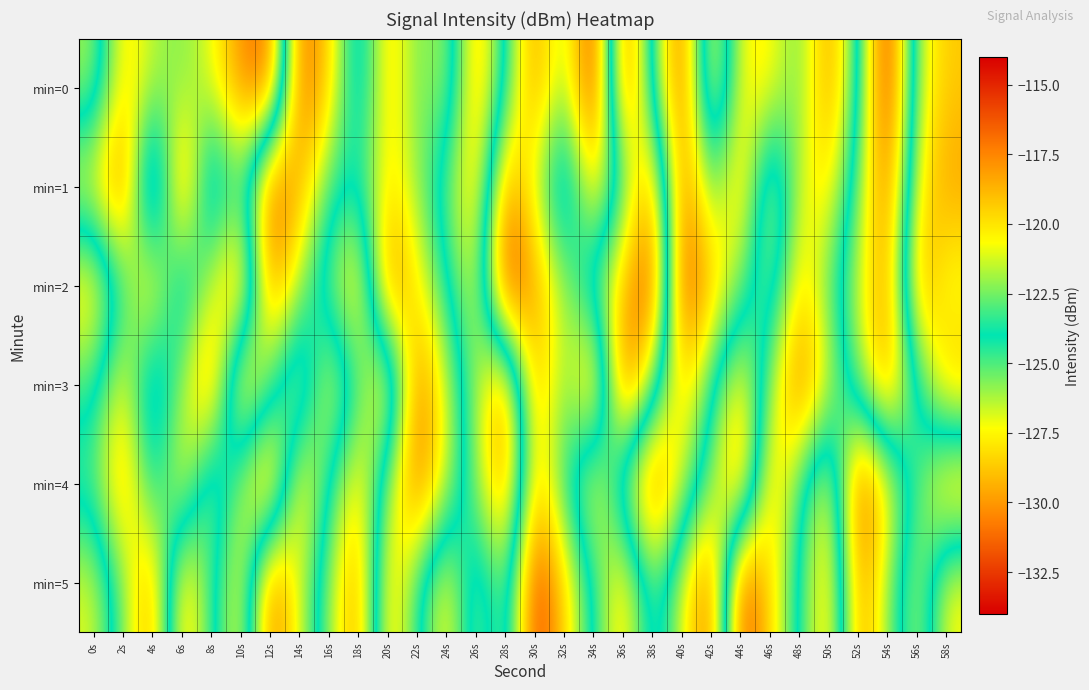

Reading left to right, what are all the values shown in this chart?

min=0: 0s=-121.8	2s=-128.3	4s=-126.4	6s=-125.5	8s=-127.0	10s=-130.3	12s=-131.7	14s=-116.3	16s=-119.4	18s=-125.8	20s=-119.3	22s=-122.8	24s=-121.6	26s=-129.5	28s=-123.8	30s=-117.7	32s=-122.6	34s=-114.6	36s=-131.8	38s=-123.4	40s=-116.2	42s=-128.7	44s=-120.3	46s=-120.3	48s=-122.9	50s=-117.7	52s=-124.0	54s=-133.3	56s=-121.3	58s=-119.3
min=1: 0s=-127.6	2s=-131.5	4s=-118.4	6s=-131.3	8s=-121.0	10s=-125.4	12s=-115.9	14s=-118.6	16s=-123.3	18s=-123.9	20s=-119.8	22s=-122.1	24s=-125.3	26s=-128.7	28s=-117.9	30s=-121.4	32s=-126.8	34s=-119.2	36s=-124.5	38s=-130.1	40s=-116.7	42s=-123.3	44s=-118.9	46s=-127.5	48s=-121.0	50s=-119.8	52s=-125.6	54s=-131.2	56s=-120.4	58s=-118.1
min=2: 0s=-119.5	2s=-124.3	4s=-128.9	6s=-122.1	8s=-126.7	10s=-130.5	12s=-117.3	14s=-121.9	16s=-125.5	18s=-129.1	20s=-116.7	22s=-120.3	24s=-123.9	26s=-127.5	28s=-114.7	30s=-118.3	32s=-121.9	34s=-125.5	36s=-129.1	38s=-132.7	40s=-115.3	42s=-118.9	44s=-122.5	46s=-126.1	48s=-119.5	50s=-123.1	52s=-126.7	54s=-130.3	56s=-117.7	58s=-121.3
min=3: 0s=-123.2	2s=-127.8	4s=-121.4	6s=-126.0	8s=-130.6	10s=-118.2	12s=-122.8	14s=-127.4	16s=-120.0	18s=-124.6	20s=-129.2	22s=-116.8	24s=-121.4	26s=-126.0	28s=-130.6	30s=-118.2	32s=-122.8	34s=-117.4	36s=-132.0	38s=-125.6	40s=-119.2	42s=-123.8	44s=-128.4	46s=-122.0	48s=-116.6	50s=-121.2	52s=-125.8	54s=-130.4	56s=-124.0	58s=-118.6
min=4: 0s=-125.1	2s=-129.7	4s=-123.3	6s=-127.9	8s=-121.5	10s=-126.1	12s=-130.7	14s=-119.3	16s=-123.9	18s=-128.5	20s=-122.1	22s=-116.7	24s=-121.3	26s=-125.9	28s=-130.5	30s=-119.1	32s=-123.7	34s=-128.3	36s=-121.9	38s=-116.5	40s=-121.1	42s=-125.7	44s=-130.3	46s=-118.9	48s=-123.5	50s=-128.1	52s=-115.7	54s=-120.3	56s=-124.9	58s=-129.5
min=5: 0s=-121.0	2s=-125.6	4s=-130.2	6s=-118.8	8s=-123.4	10s=-128.0	12s=-116.6	14s=-121.2	16s=-125.8	18s=-130.4	20s=-119.0	22s=-123.6	24s=-128.2	26s=-121.8	28s=-126.4	30s=-115.0	32s=-119.6	34s=-124.2	36s=-128.8	38s=-122.4	40s=-127.0	42s=-131.6	44s=-115.2	46s=-119.8	48s=-124.4	50s=-129.0	52s=-117.6	54s=-122.2	56s=-126.8	58s=-120.4